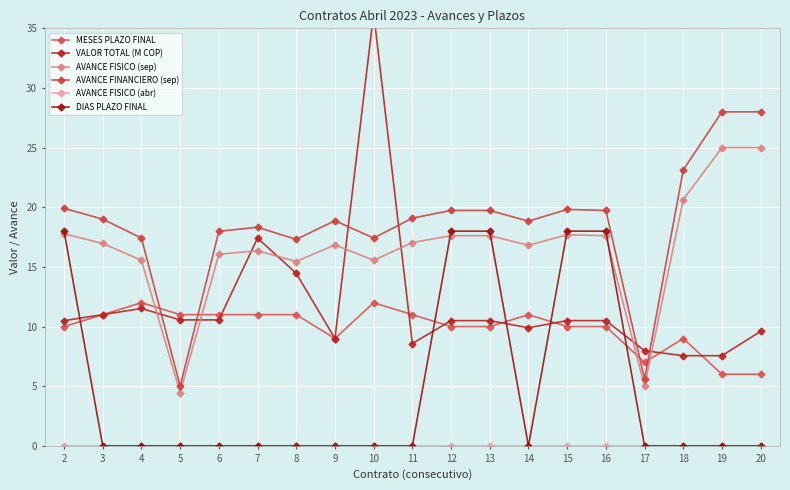

Which series has the largest range (max minus min)?

VALOR TOTAL (M COP)